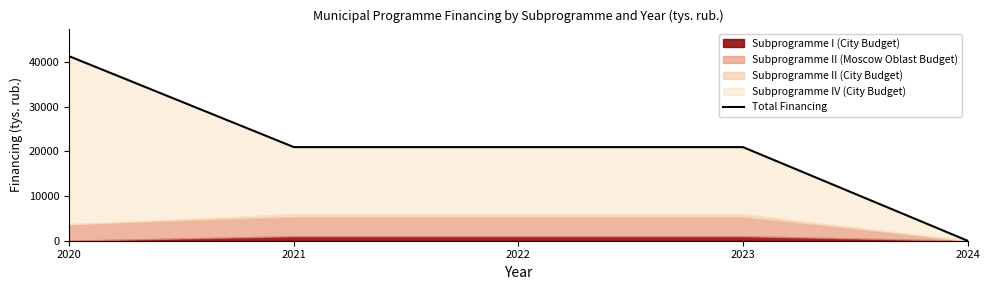

Is it true that the value at 2024 is 0.0?

True